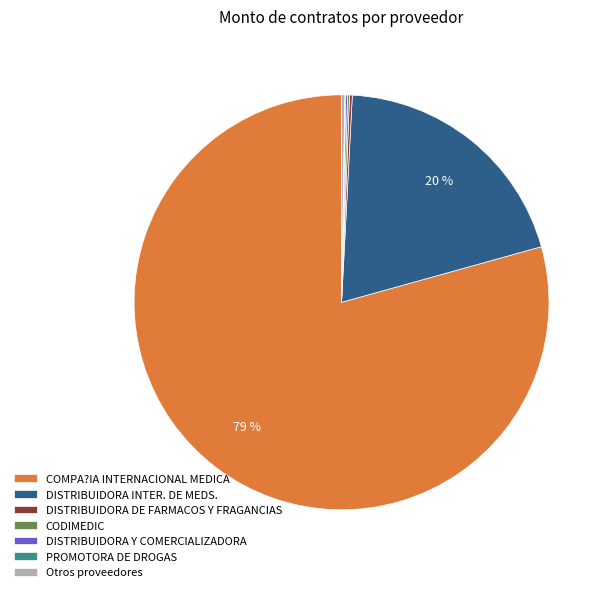

What is the majority slice?

COMPA?IA INTERNACIONAL MEDICA